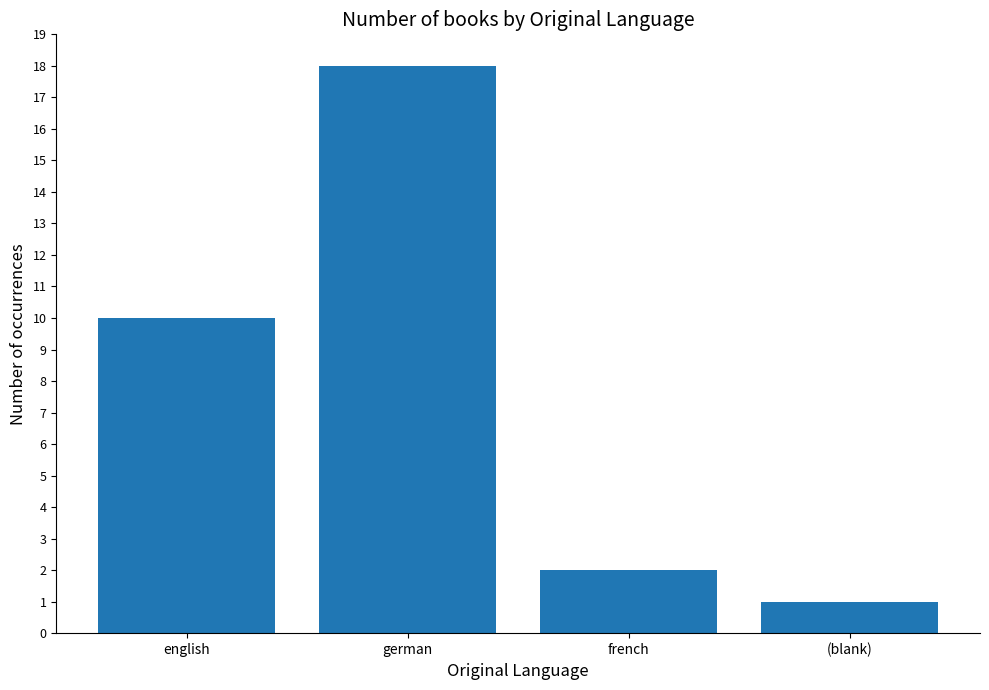

The chart shows a value of 15 at english. True or false?

False